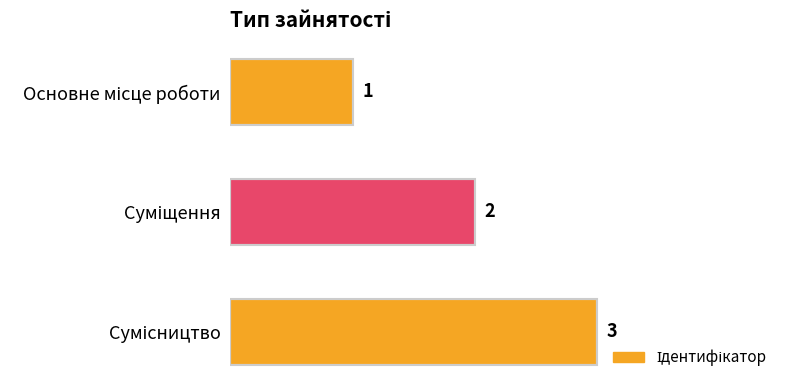

How many values are between 1 and 3?

3